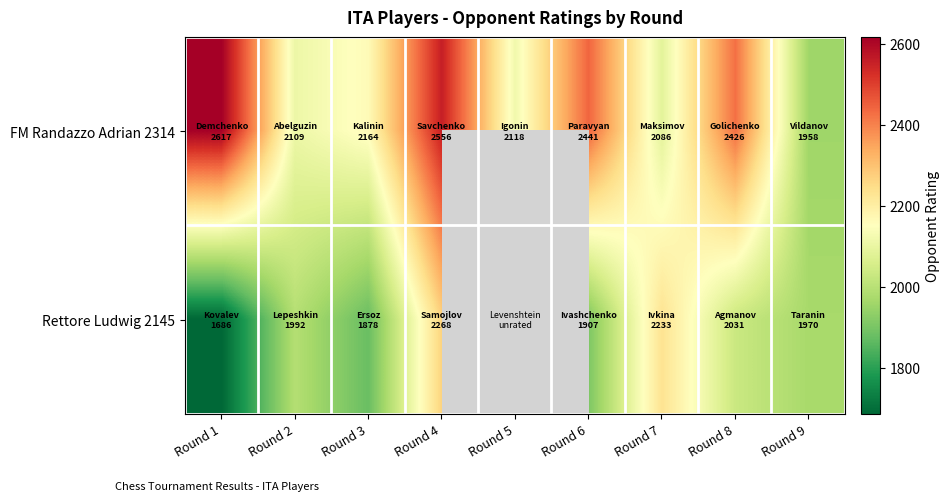

Is it true that Rettore Ludwig 2145 equals 565.5 at Round 6?

False